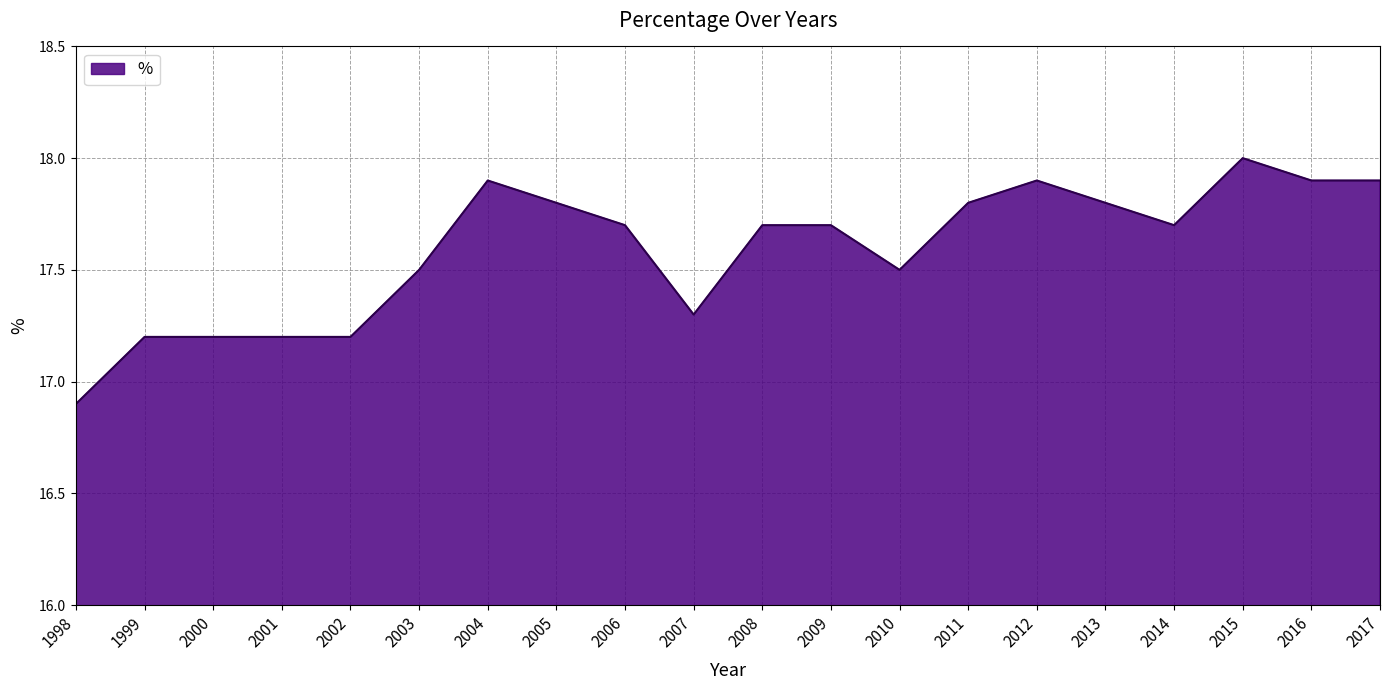

How many lines are shown in the chart?

1